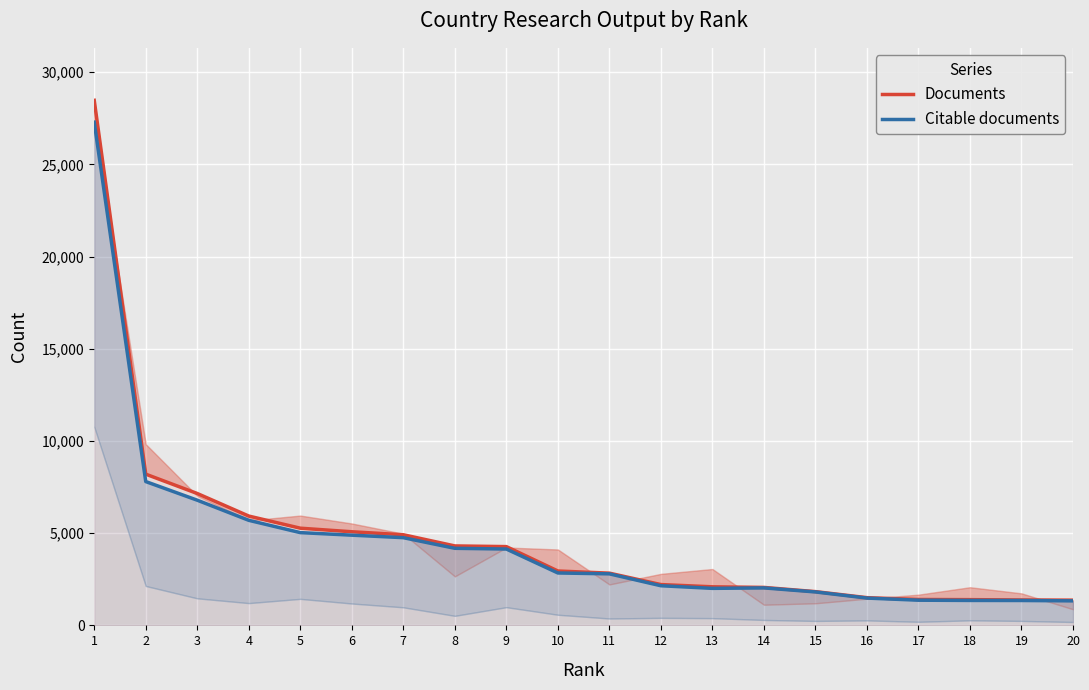

What is the total value across all series at 8?

8489